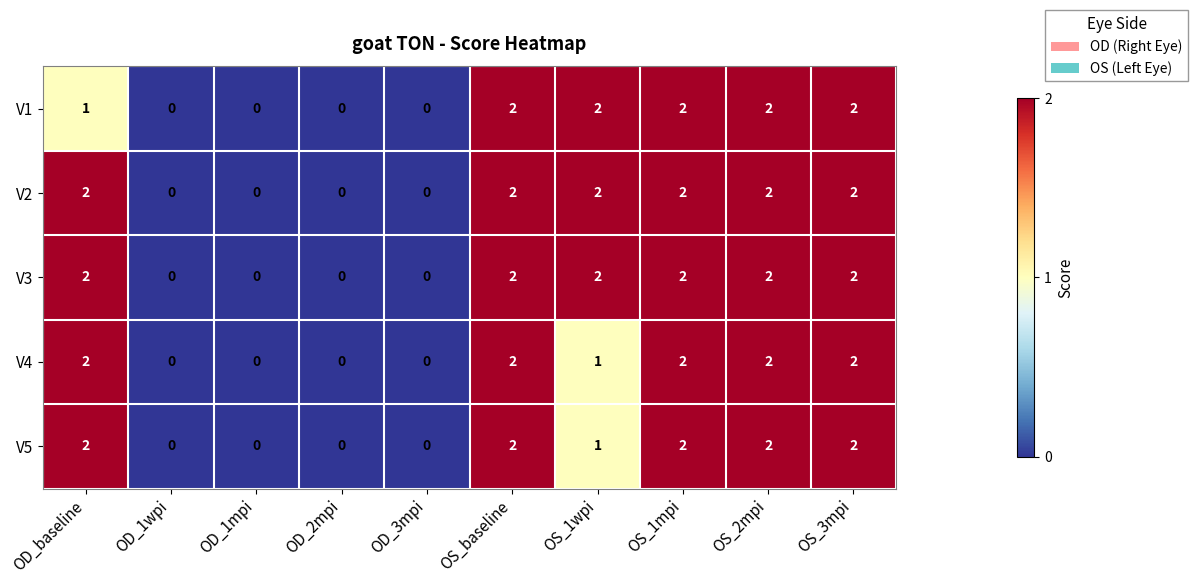

What is the sum of all V4 values?

11